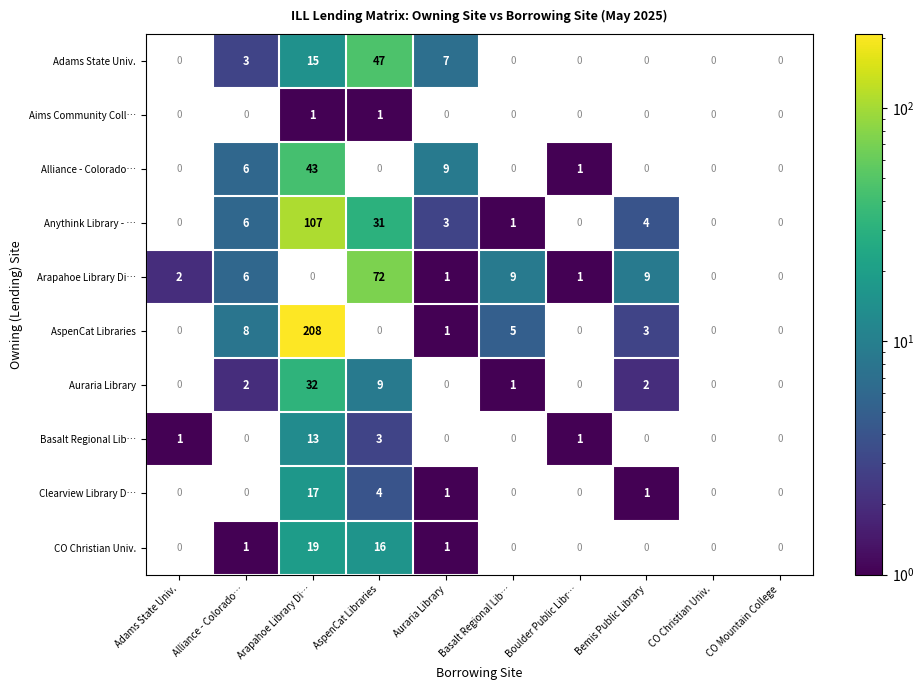

True or false: Alliance - Colorado… has a value of 1 at Boulder Public Libr….

True